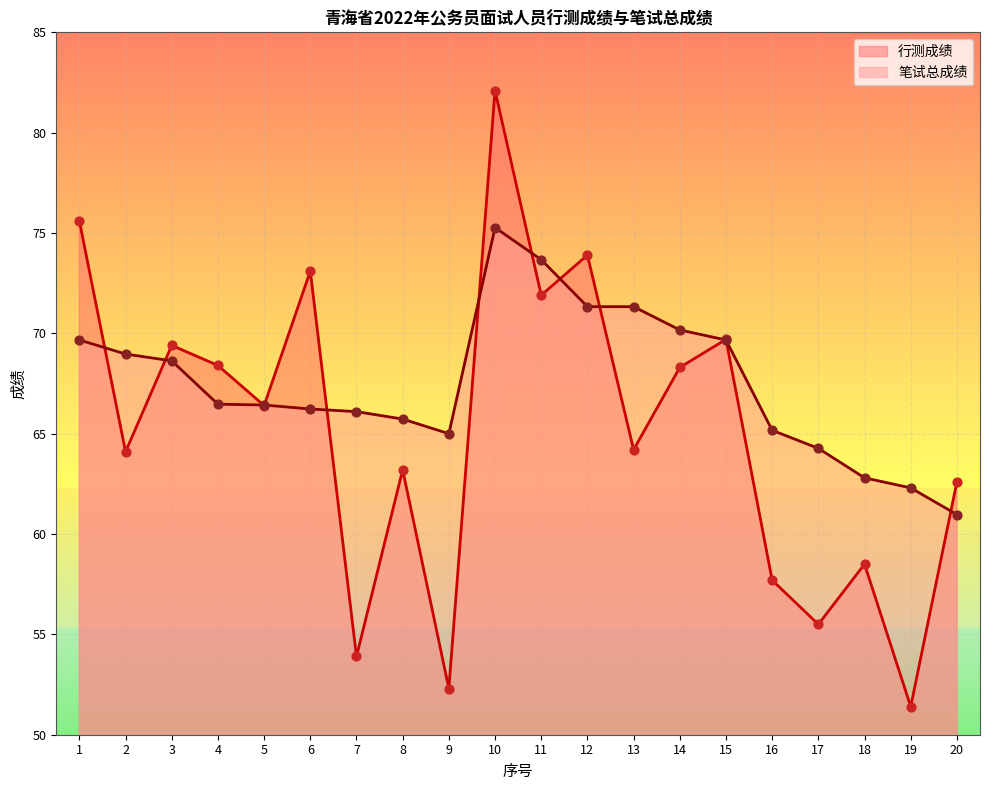

Which series reaches the maximum Y coordinate?

行测成绩